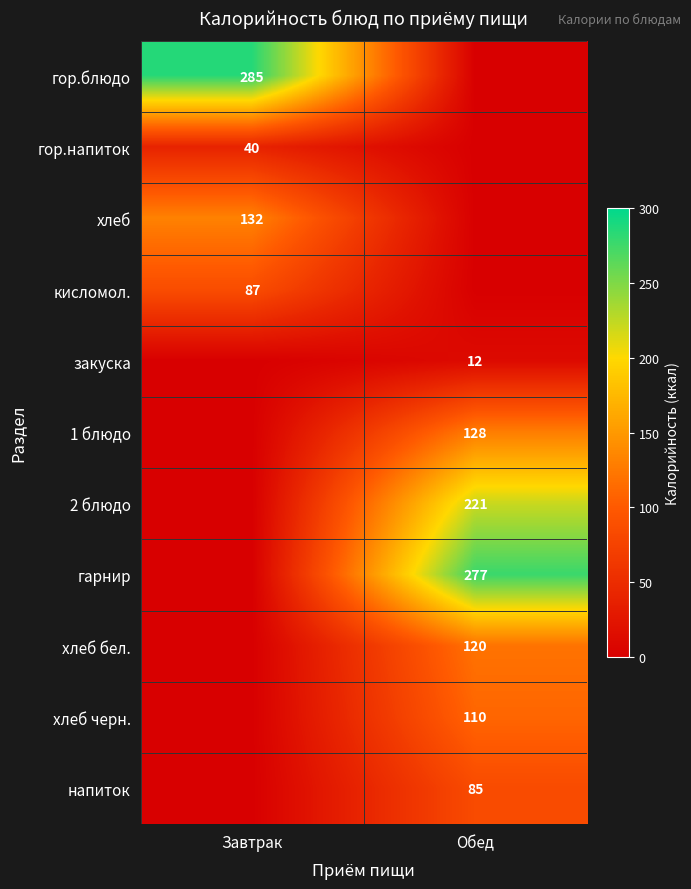

The 1 блюдо series shows 128 at Обед. True or false?

True